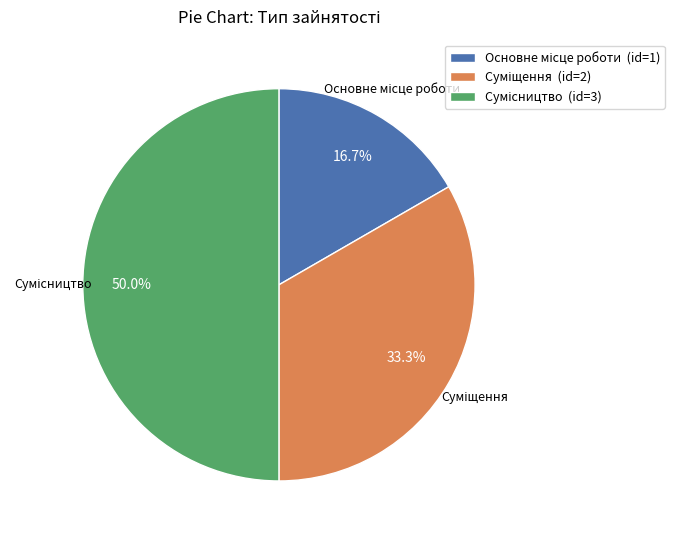

What percentage is the Суміщення slice, to the nearest percent?

33%